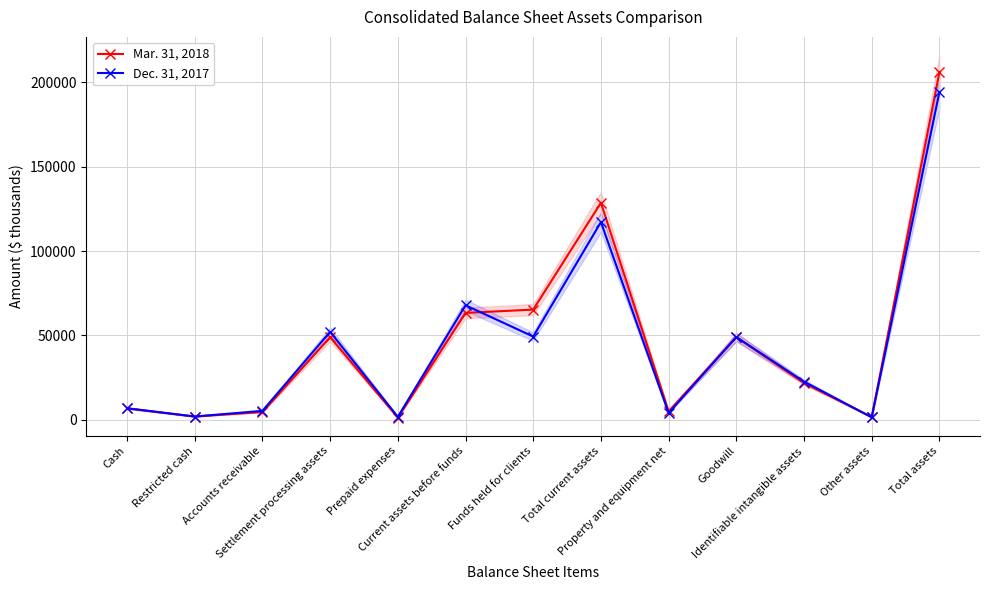

How many values in the Dec. 31, 2017 series are below 22598?

6